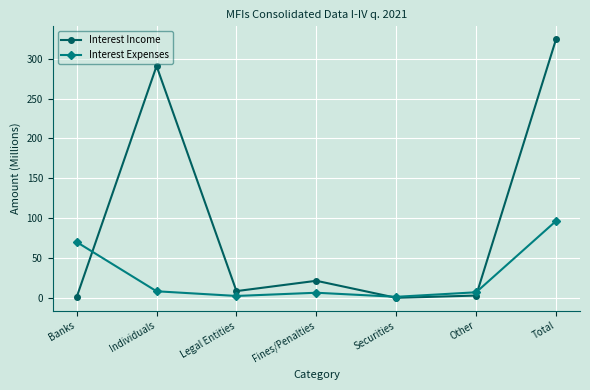

What is the difference between the highest and lowest values at Individuals?

282.6